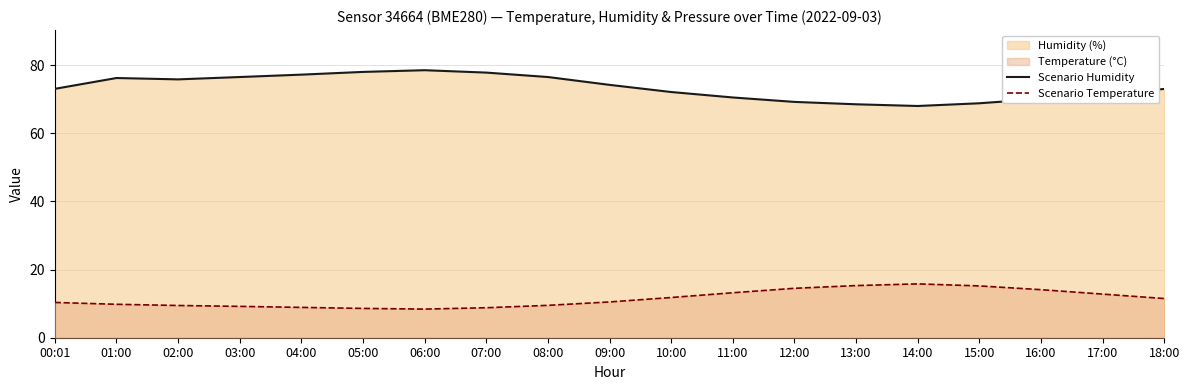

At which category is the sum across all series the highest?

06:00